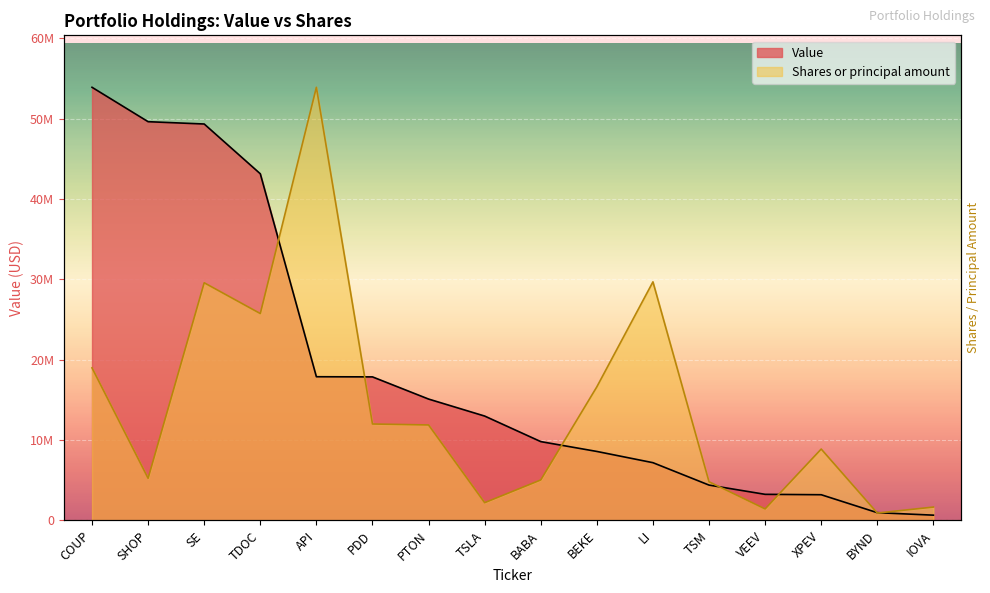

What position from the right is COUP?

16